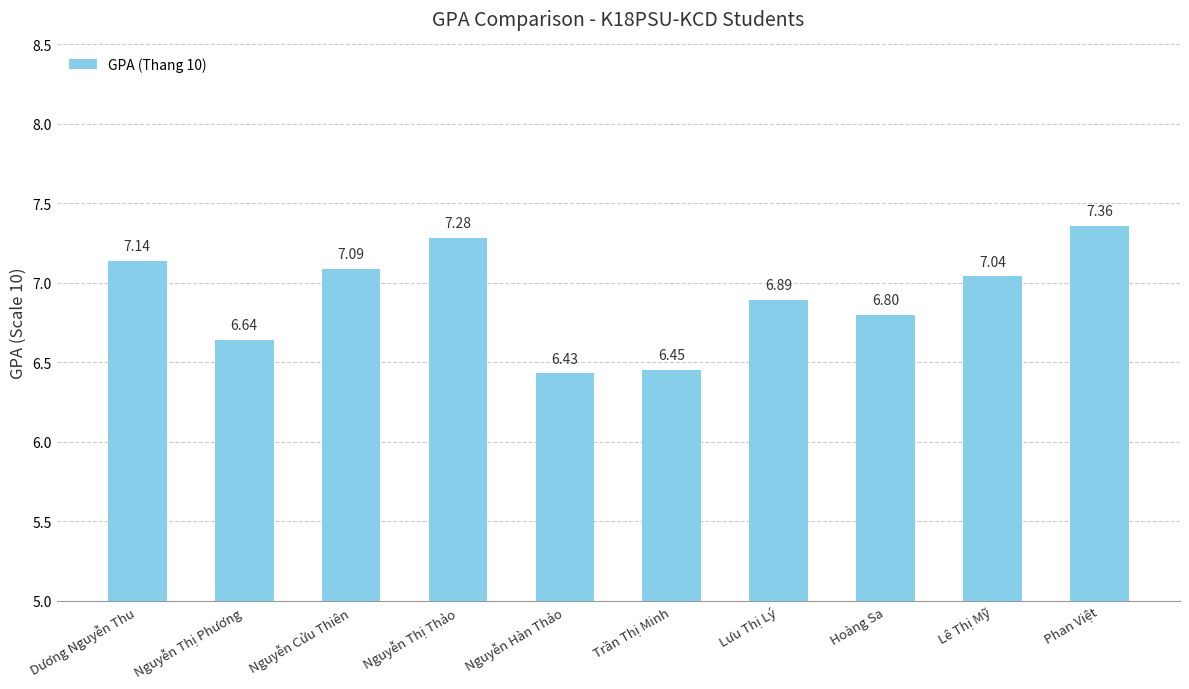

Approximately how many times larger is the value at Trần Thị Minh compared to Nguyễn Hàn Thảo?

1.0